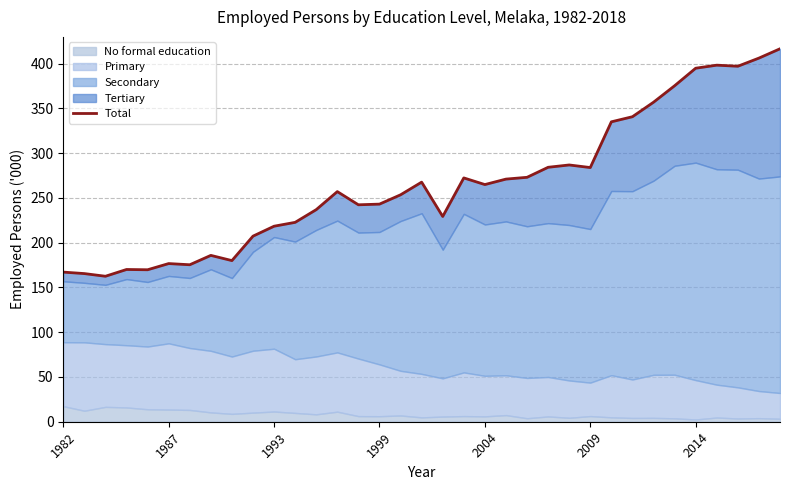

What is the average value?

265.5